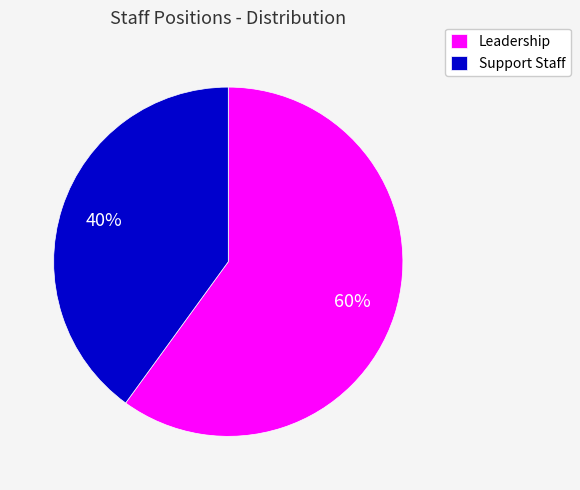

What is the ratio of the value at Leadership to the value at Support Staff?

1.5